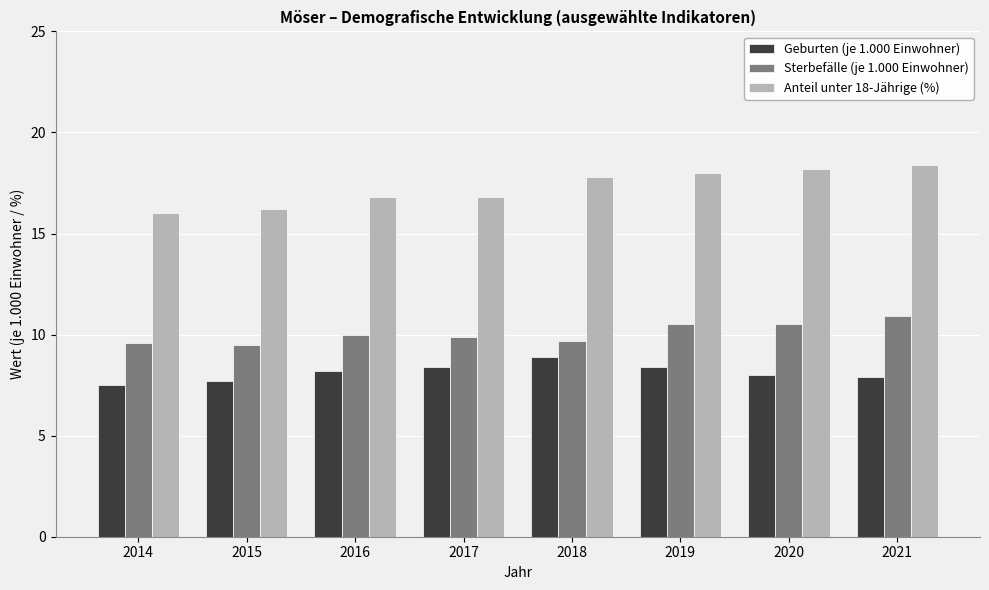

What is the maximum value shown in the chart?

18.4